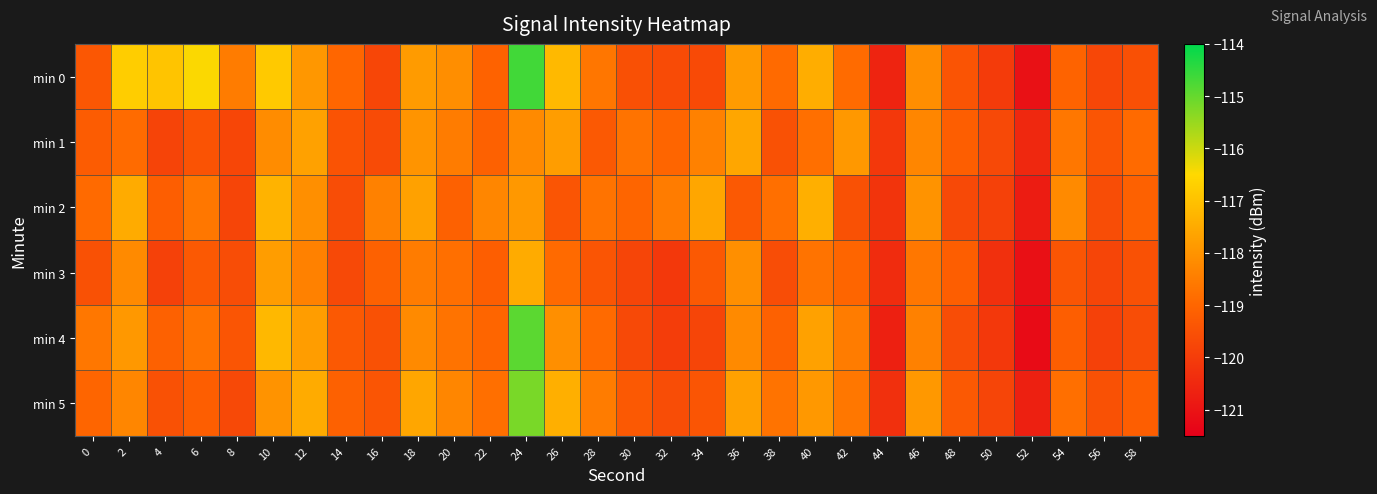

Reading right to left, what are all the values shown in this chart?

min 0: 58=-119.5	56=-119.7	54=-119.1	52=-121.0	50=-120.0	48=-119.4	46=-118.1	44=-120.6	42=-118.9	40=-117.5	38=-118.9	36=-117.8	34=-119.7	32=-119.7	30=-119.5	28=-118.6	26=-117.2	24=-114.6	22=-119.1	20=-118.1	18=-117.8	16=-119.8	14=-119.0	12=-117.9	10=-116.8	8=-118.5	6=-116.5	4=-116.9	2=-116.7	0=-119.4
min 1: 58=-118.9	56=-119.4	54=-118.6	52=-120.5	50=-119.7	48=-119.2	46=-118.3	44=-120.1	42=-117.9	40=-118.8	38=-119.5	36=-117.6	34=-118.4	32=-119.0	30=-118.7	28=-119.3	26=-117.8	24=-118.2	22=-119.1	20=-118.5	18=-118.0	16=-119.6	14=-119.4	12=-117.7	10=-118.2	8=-119.8	6=-119.4	4=-119.8	2=-118.9	0=-119.2
min 2: 58=-119.1	56=-119.6	54=-118.2	52=-120.8	50=-119.9	48=-119.7	46=-118.0	44=-120.2	42=-119.5	40=-117.4	38=-118.8	36=-119.3	34=-117.6	32=-118.5	30=-119.0	28=-118.7	26=-119.4	24=-117.9	22=-118.3	20=-119.1	18=-117.7	16=-118.4	14=-119.6	12=-118.1	10=-117.3	8=-119.8	6=-118.6	4=-119.2	2=-117.5	0=-118.9
min 3: 58=-119.5	56=-119.8	54=-119.4	52=-121.1	50=-120.3	48=-119.2	46=-118.6	44=-120.4	42=-119.0	40=-118.7	38=-119.6	36=-118.1	34=-119.3	32=-120.1	30=-119.8	28=-119.4	26=-118.9	24=-117.5	22=-119.2	20=-118.8	18=-118.5	16=-119.1	14=-119.7	12=-118.4	10=-117.8	8=-119.6	6=-119.3	4=-119.9	2=-118.2	0=-119.5
min 4: 58=-119.6	56=-119.9	54=-119.2	52=-121.2	50=-120.1	48=-119.6	46=-118.4	44=-120.7	42=-118.5	40=-117.7	38=-119.1	36=-118.2	34=-119.8	32=-120.0	30=-119.7	28=-118.9	26=-118.1	24=-114.9	22=-119.0	20=-118.7	18=-118.2	16=-119.5	14=-119.3	12=-117.8	10=-117.2	8=-119.4	6=-118.7	4=-119.1	2=-117.9	0=-118.6
min 5: 58=-119.2	56=-119.5	54=-118.8	52=-120.7	50=-119.8	48=-119.3	46=-117.9	44=-120.3	42=-118.6	40=-117.9	38=-118.7	36=-117.7	34=-119.4	32=-119.6	30=-119.3	28=-118.5	26=-117.4	24=-115.2	22=-118.8	20=-118.3	18=-117.6	16=-119.4	14=-119.1	12=-117.5	10=-118.0	8=-119.7	6=-119.2	4=-119.5	2=-118.3	0=-119.0